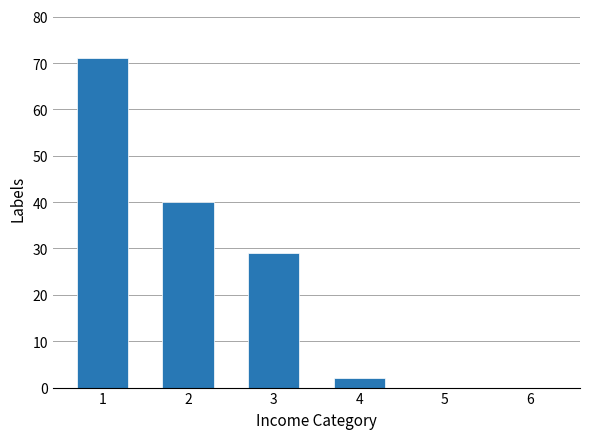

What is the sum of all values?

142